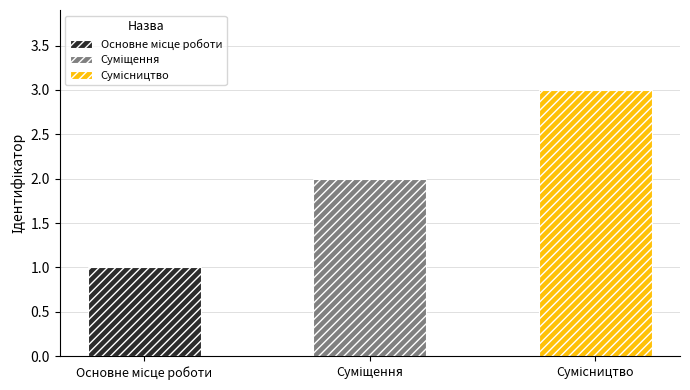

How many data points are less than 2?

1